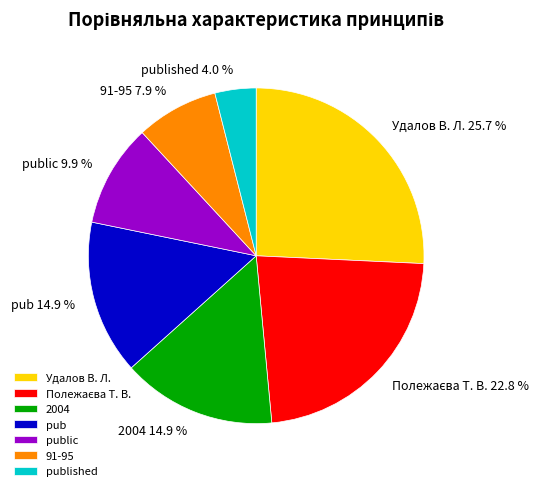

How much of the chart is everything except published?

96.0%